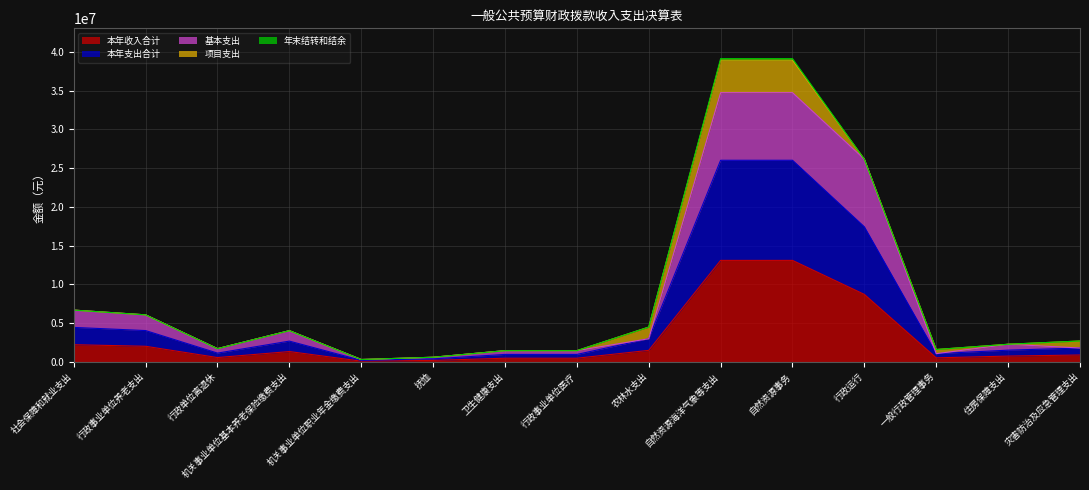

Does the chart display data point markers on the line(s)?

No